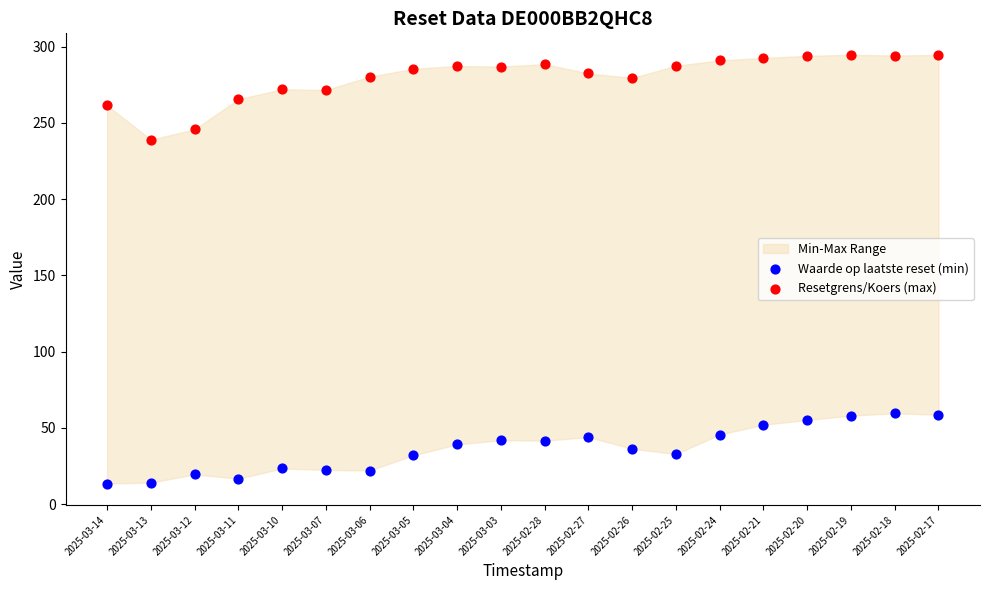

Across all series, what Y value is closest to 154?

239.0